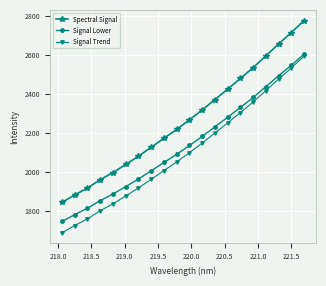

Rank the series by their average value, from highest to lowest.

Spectral Signal, Signal Lower, Signal Trend